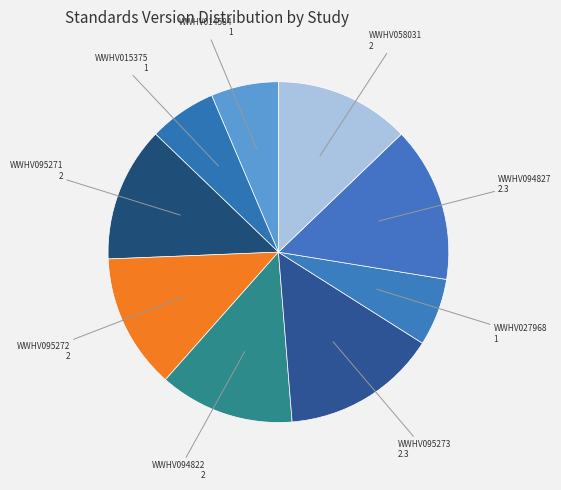

Count the number of slices in the pie.

9